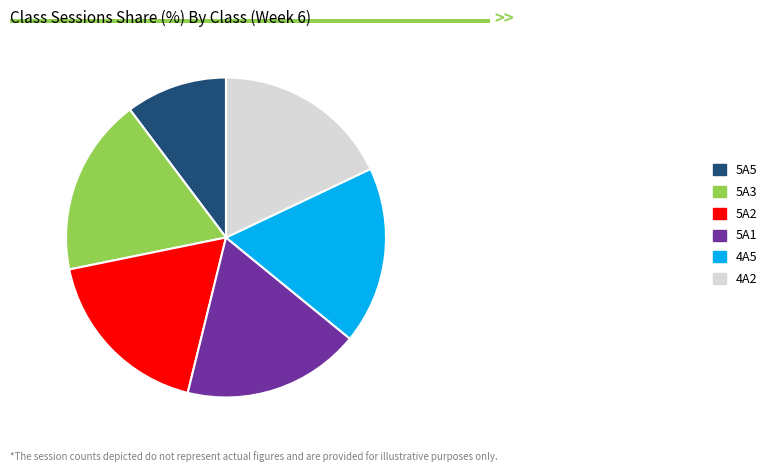

What is the smallest slice in the pie chart?

5A5